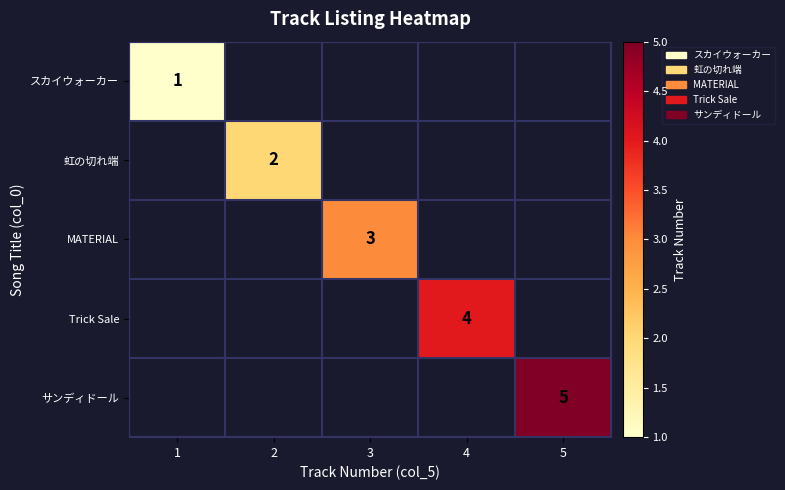

At how many categories does at least one series exceed 3?

2